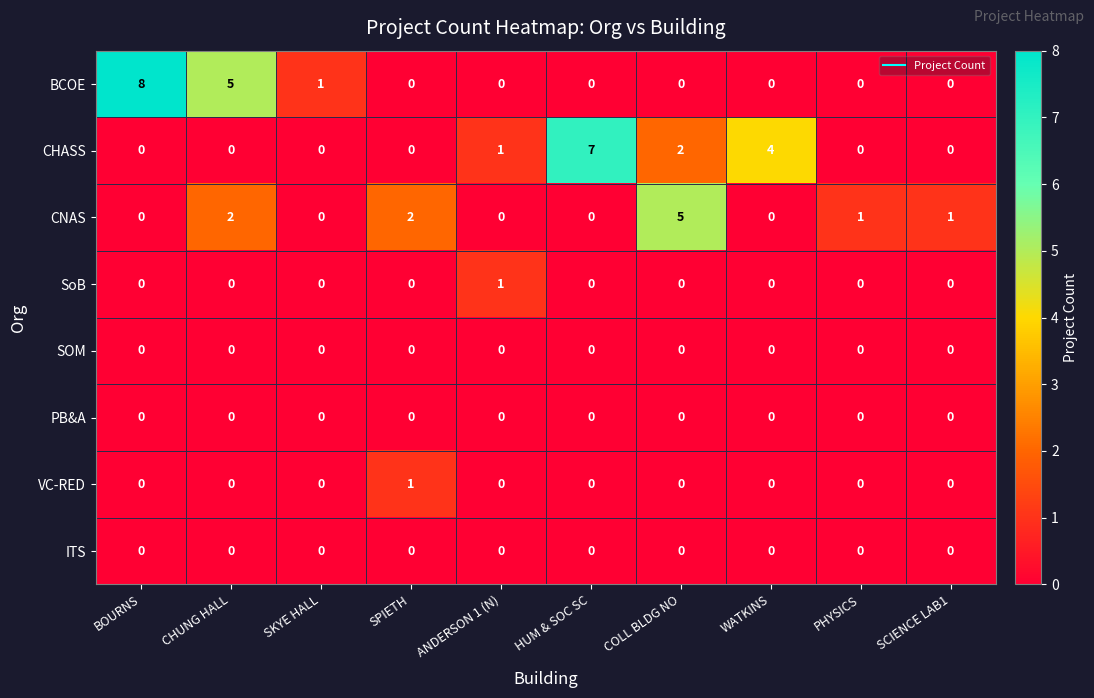

Which series has the largest range (max minus min)?

BCOE